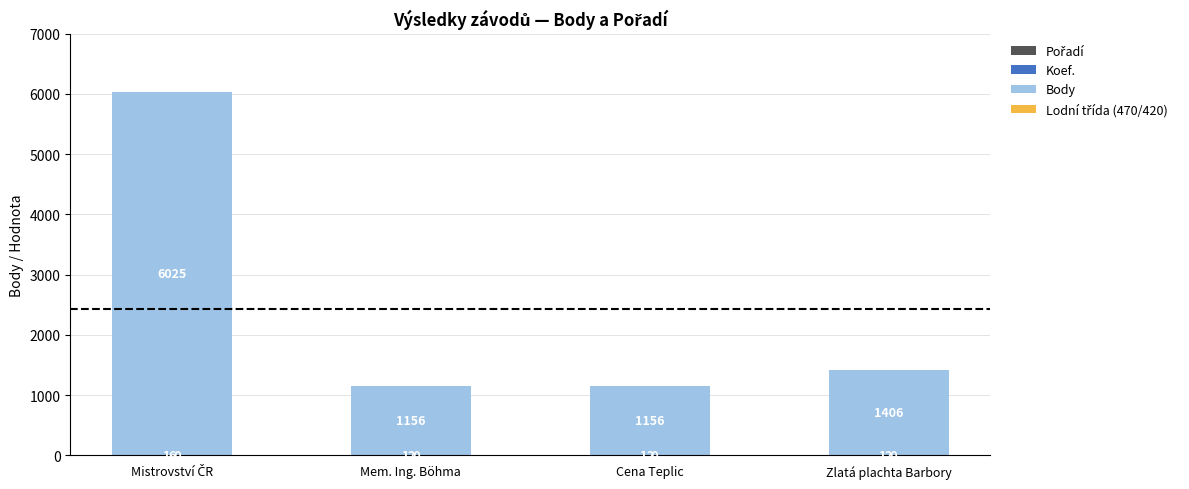

Read the Pořadí value at Mistrovství ČR.

1.0